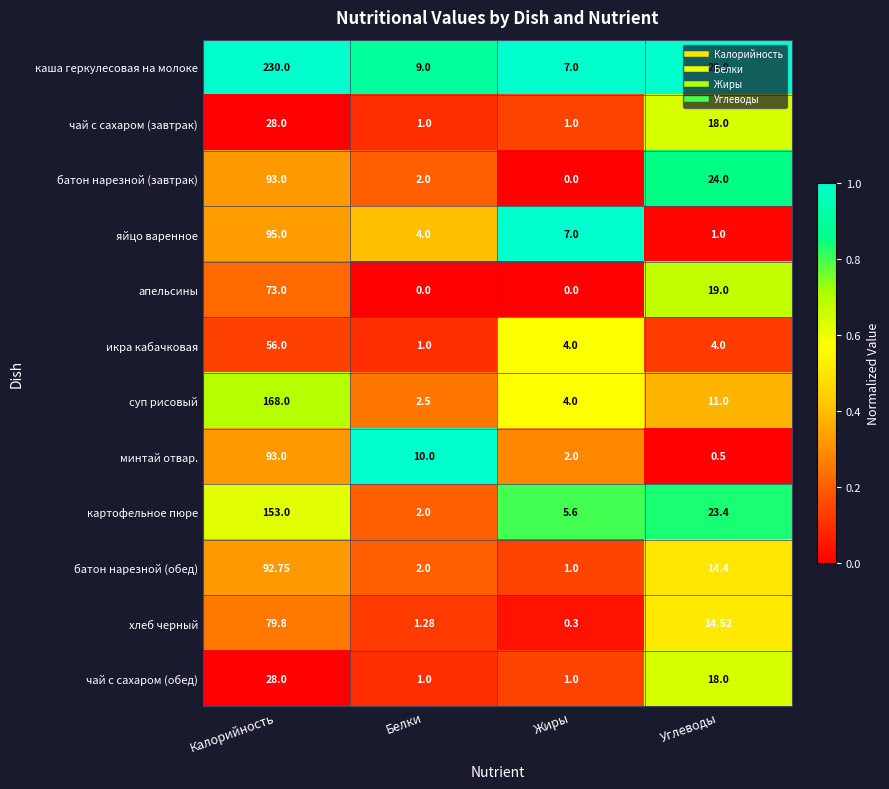

At which label does минтай отвар. first exceed 10?

Калорийность